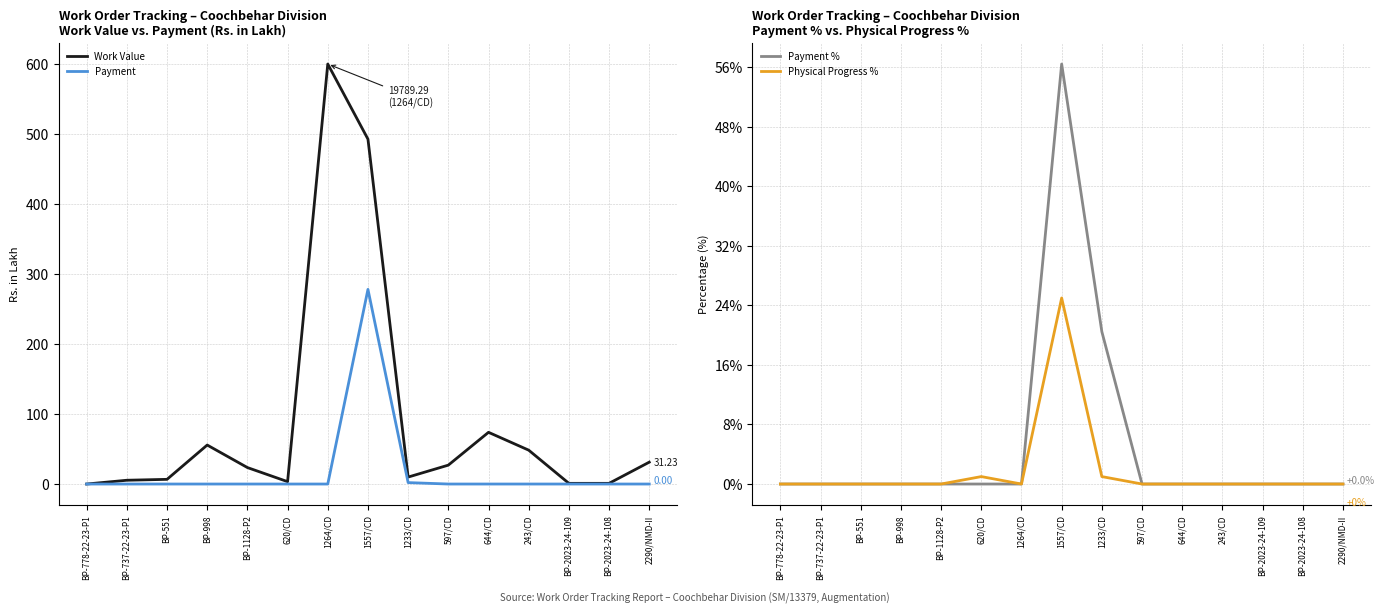

What are all the series names shown in the legend?

Work Value, Payment, Payment %, Physical Progress %